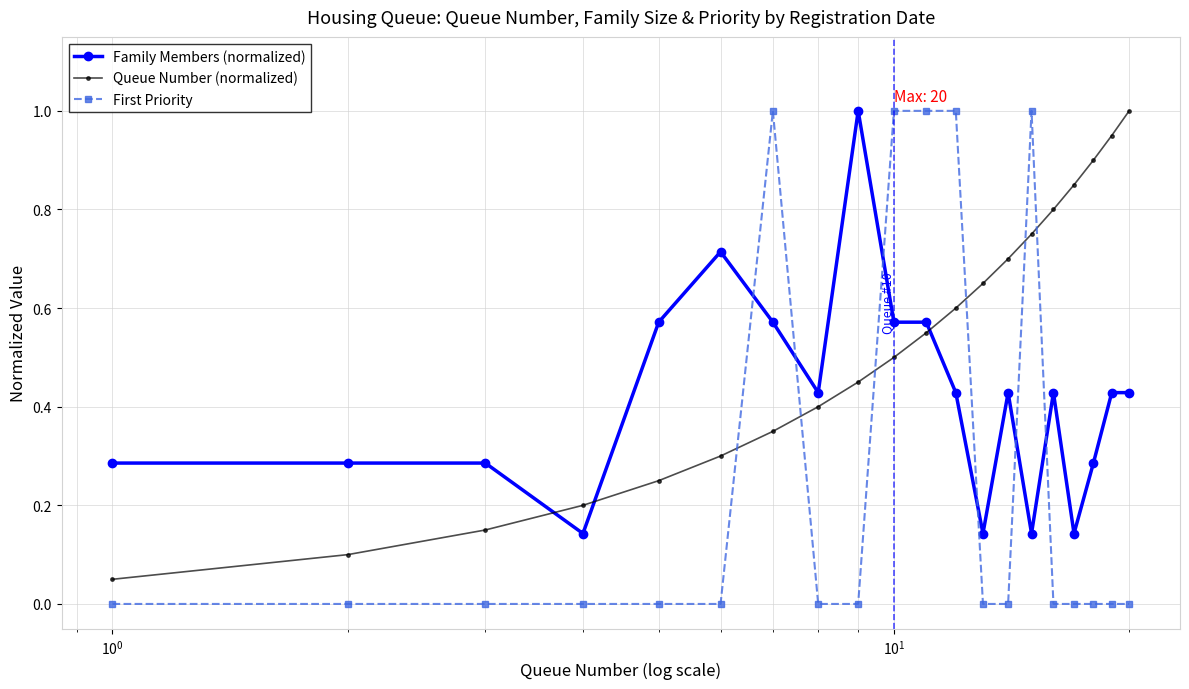

Which series has the largest range (max minus min)?

First Priority